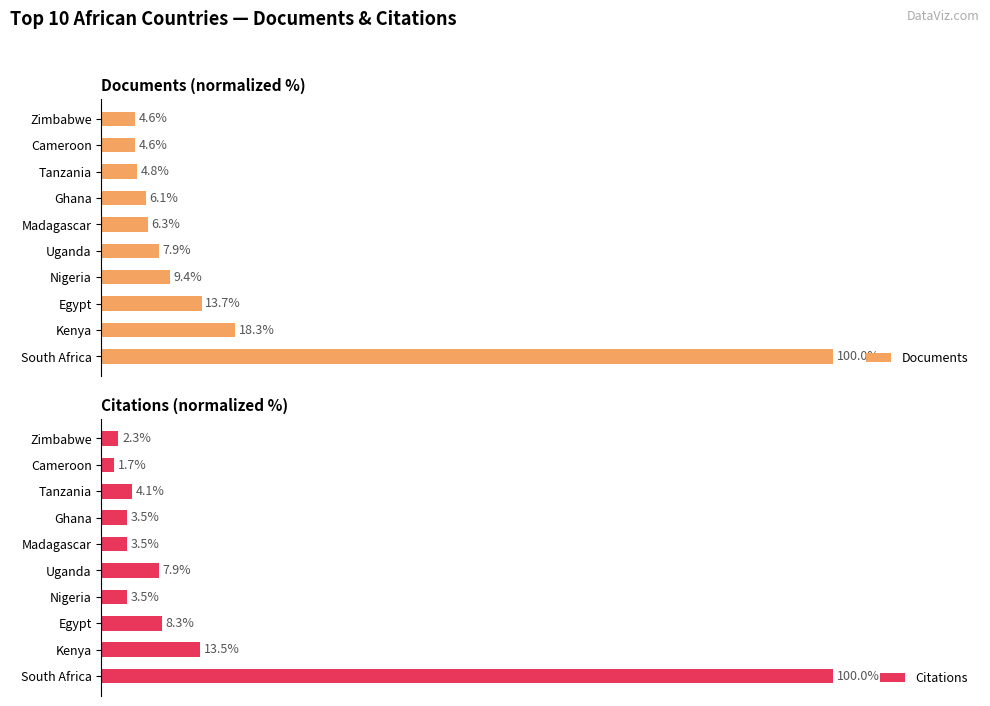

How many data points in Citations are less than 4?

5